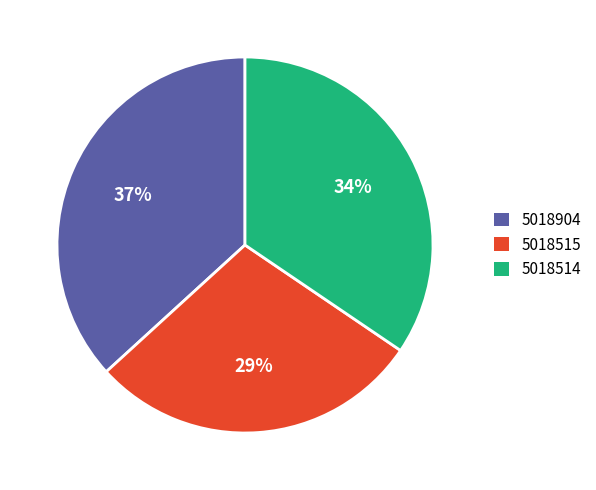

The 5018515 slice represents 43% of the pie. True or false?

False